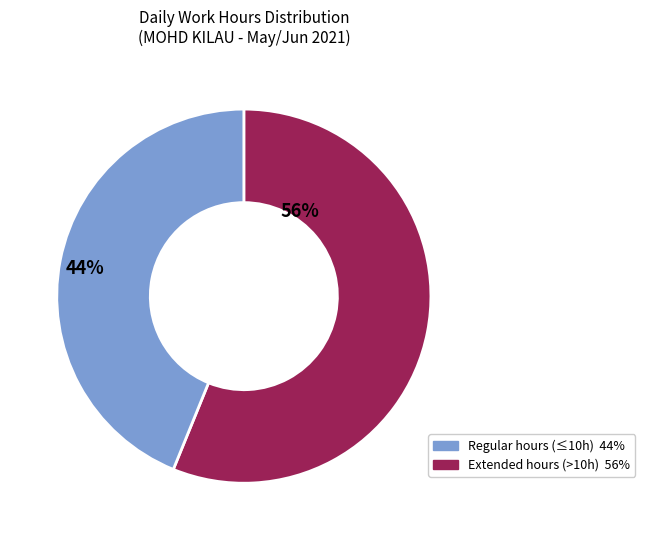

How many slices are in this pie chart?

2